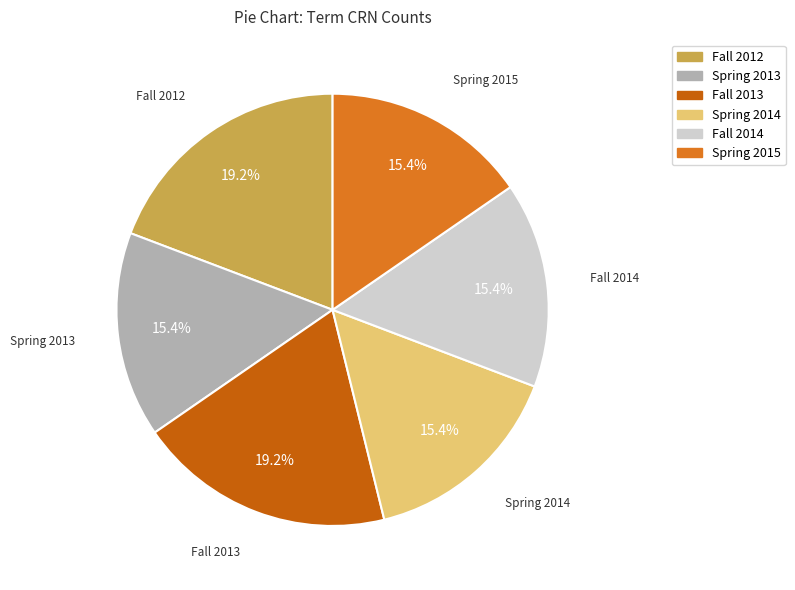

Is there a majority slice in this chart?

No